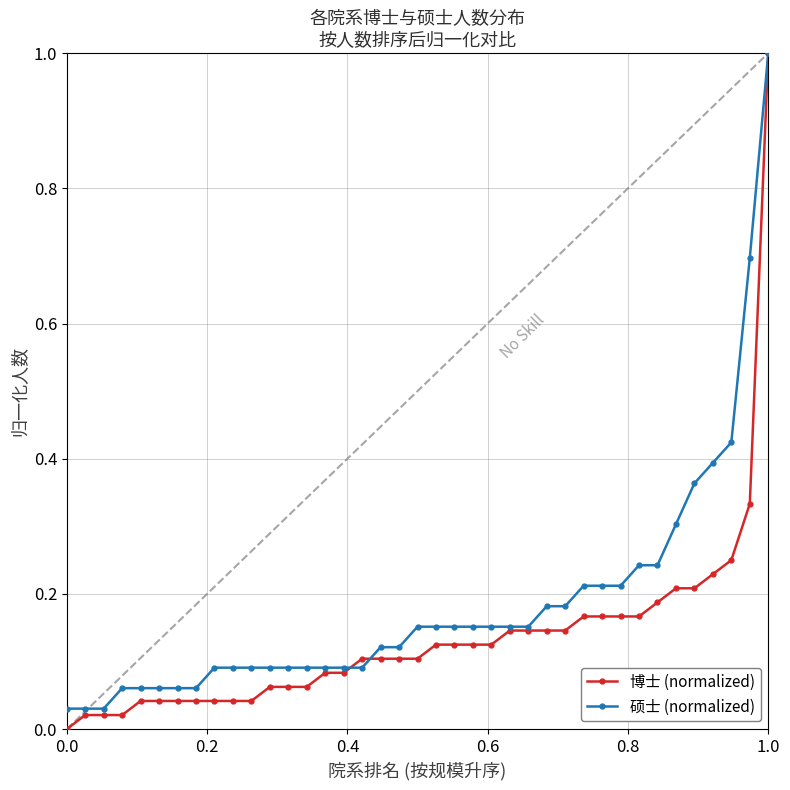

Which series has the largest total across all categories?

硕士 (normalized)